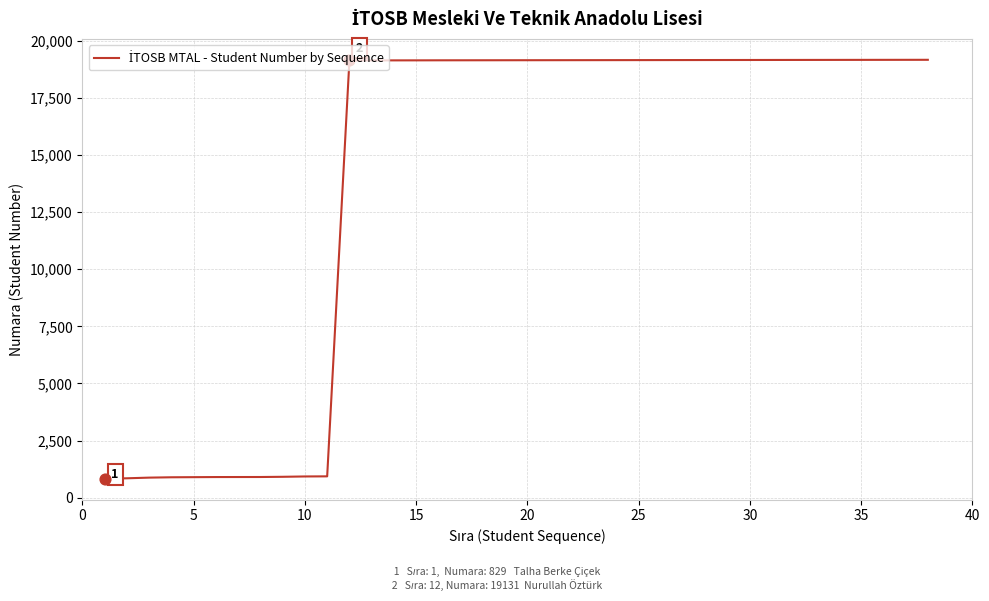

What is the maximum value shown in the chart?

19158